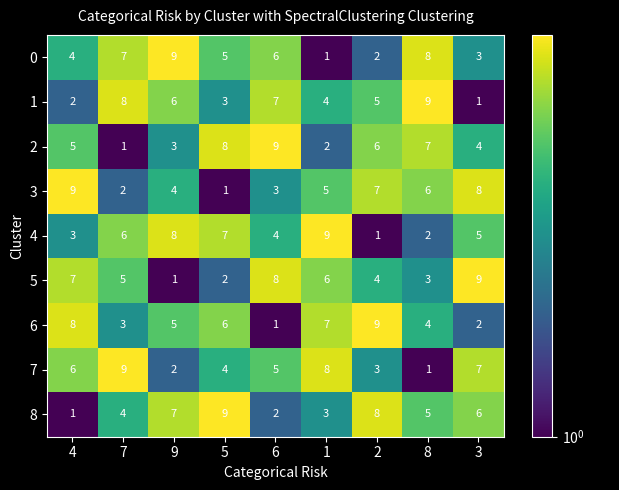

What is the maximum value shown in the chart?

9